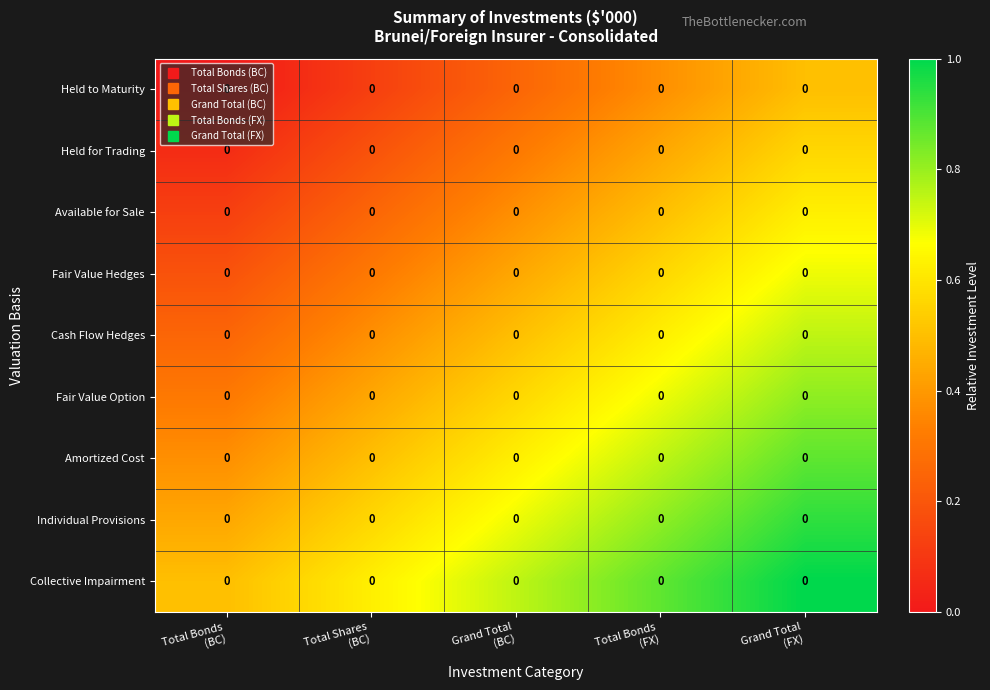

The Fair Value Option series shows 0.9 at Grand Total (BC). True or false?

False